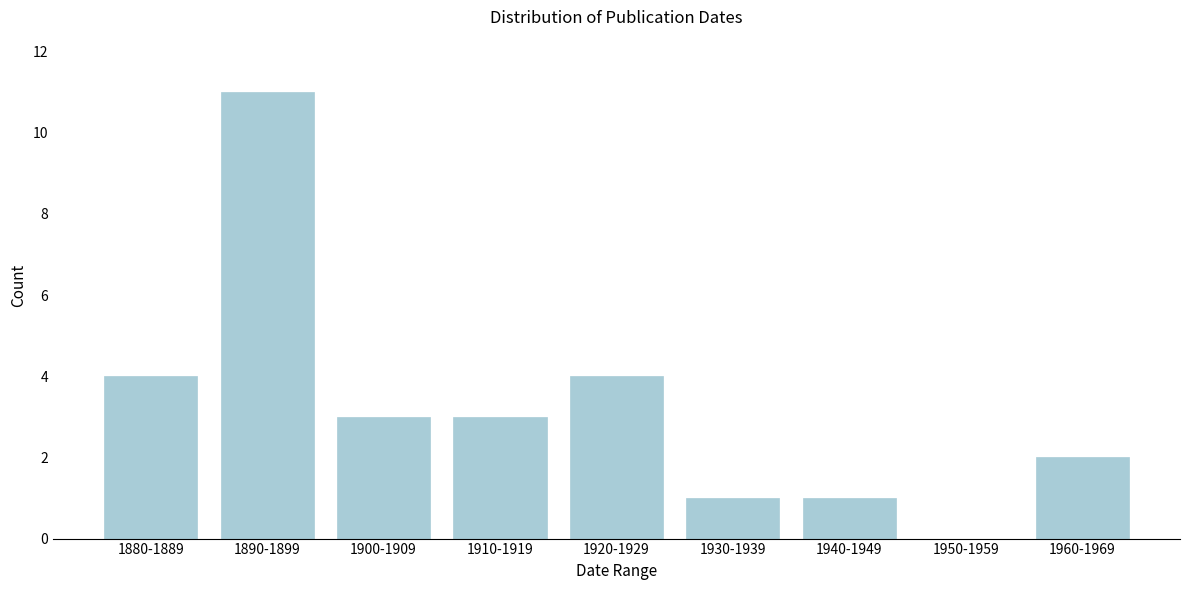

Reading right to left, list all the values displayed in this chart.

1960-1969=2	1950-1959=0	1940-1949=1	1930-1939=1	1920-1929=4	1910-1919=3	1900-1909=3	1890-1899=11	1880-1889=4